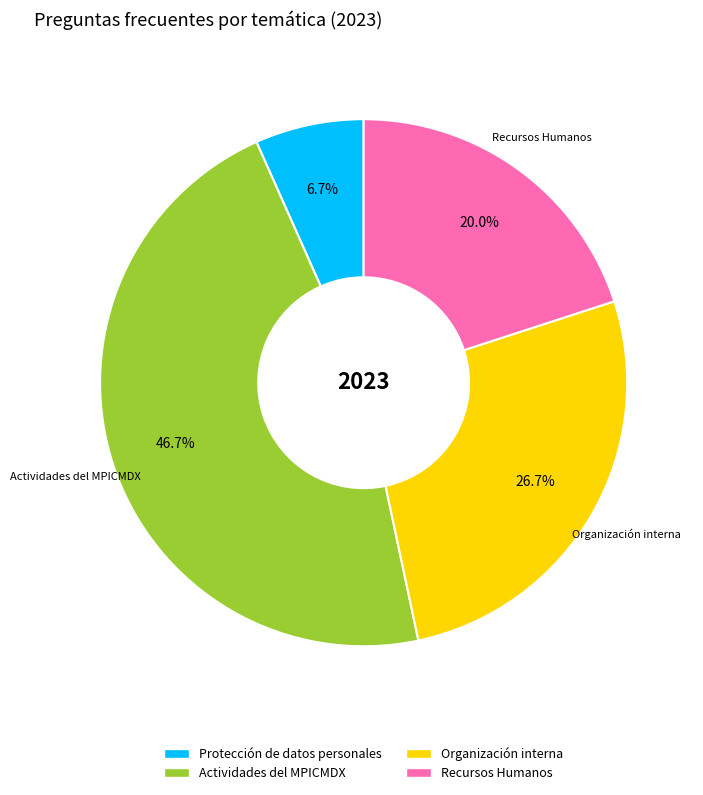

Does Organización interna account for over 50% of the chart?

No